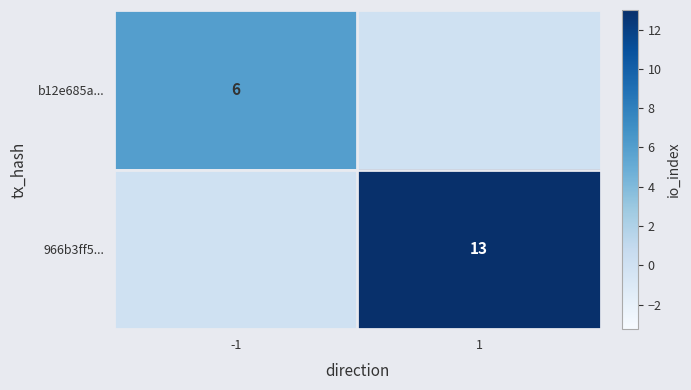

At which category is the sum across all series the highest?

1